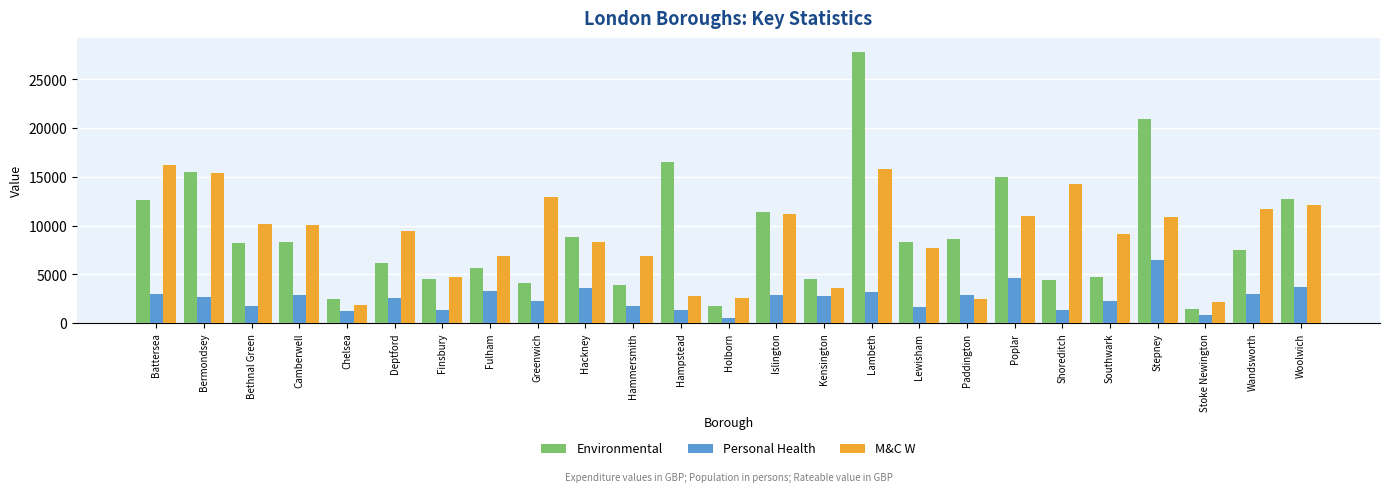

Where does the Environmental series first go above 8181?

Battersea